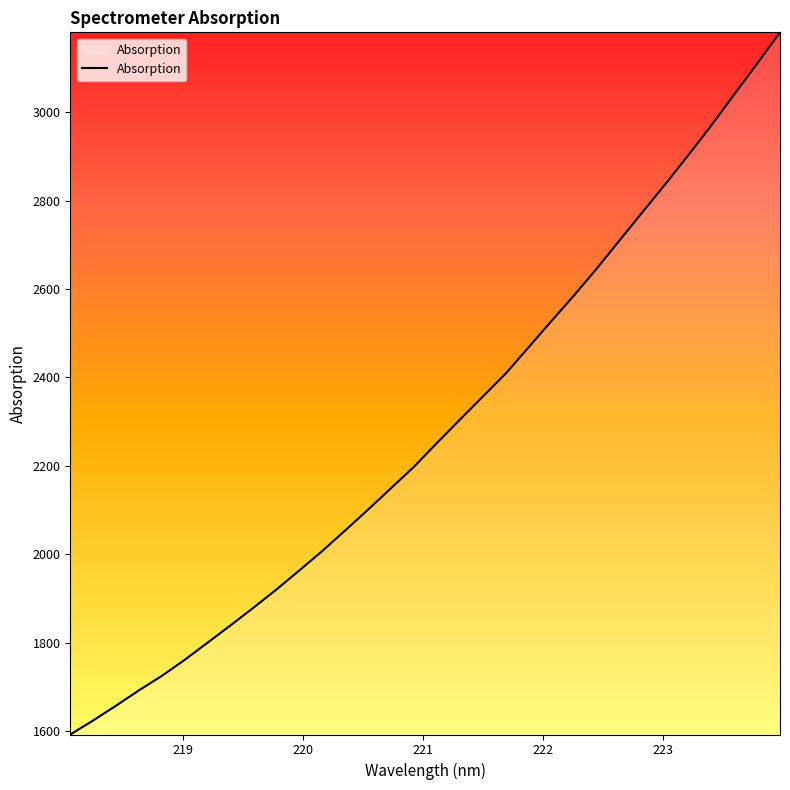

What is the difference between the maximum and minimum values?

1589.1